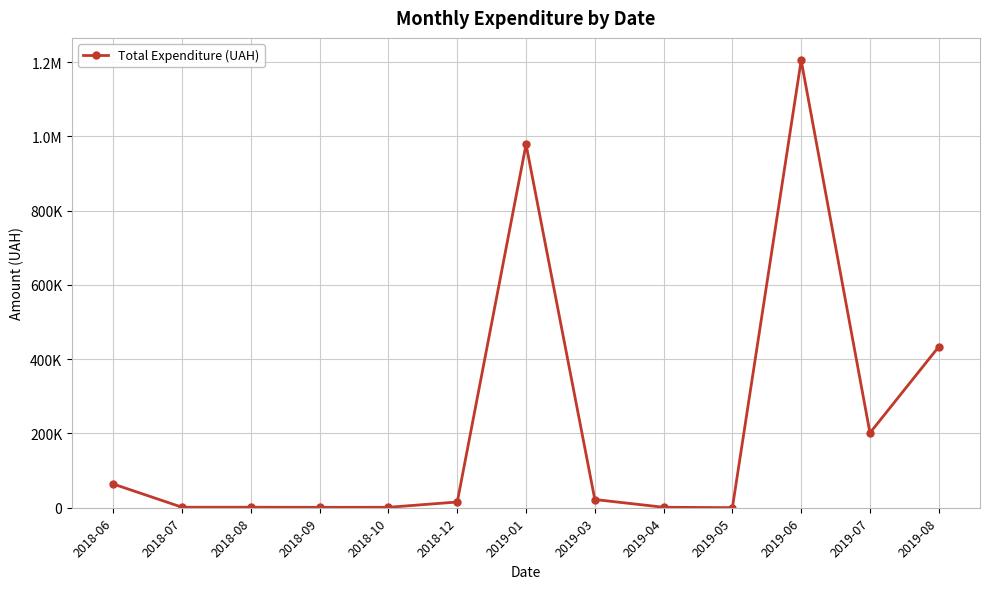

True or false: there are more than 0 points higher than both neighbors.

True